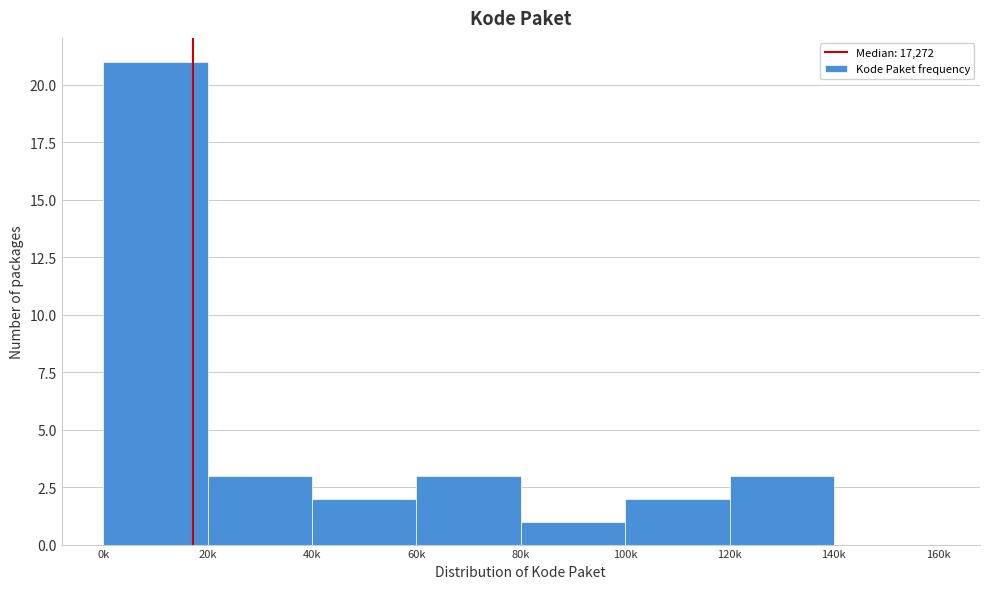

Reading left to right, list all the values displayed in this chart.

0k=21	20k=3	40k=2	60k=3	80k=1	100k=2	120k=3	140k=0